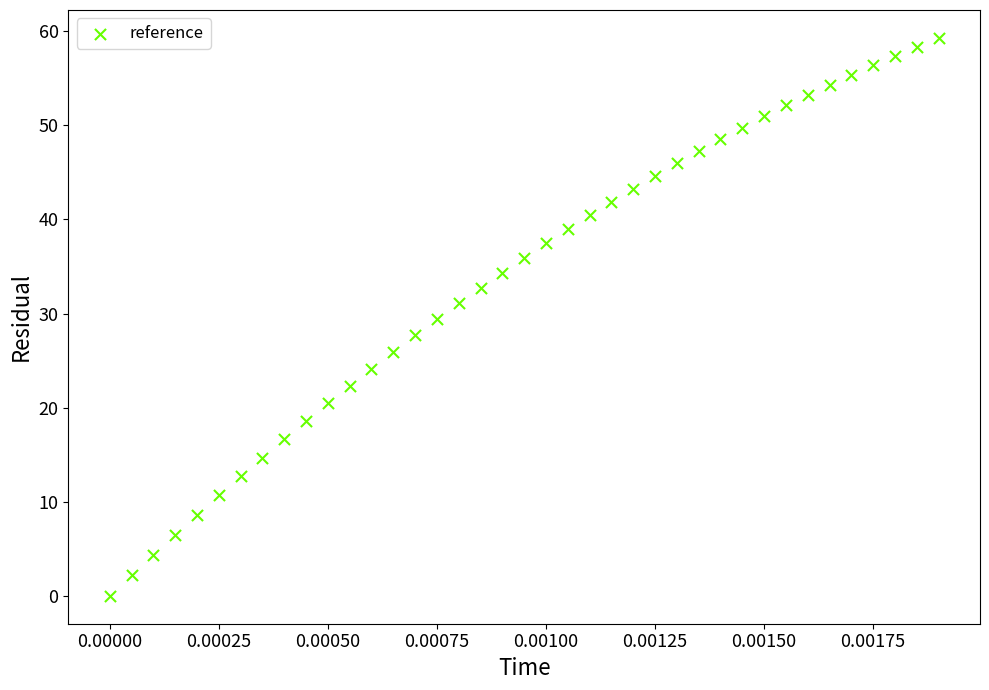

What is the range of Y values (max minus min)?

59.3